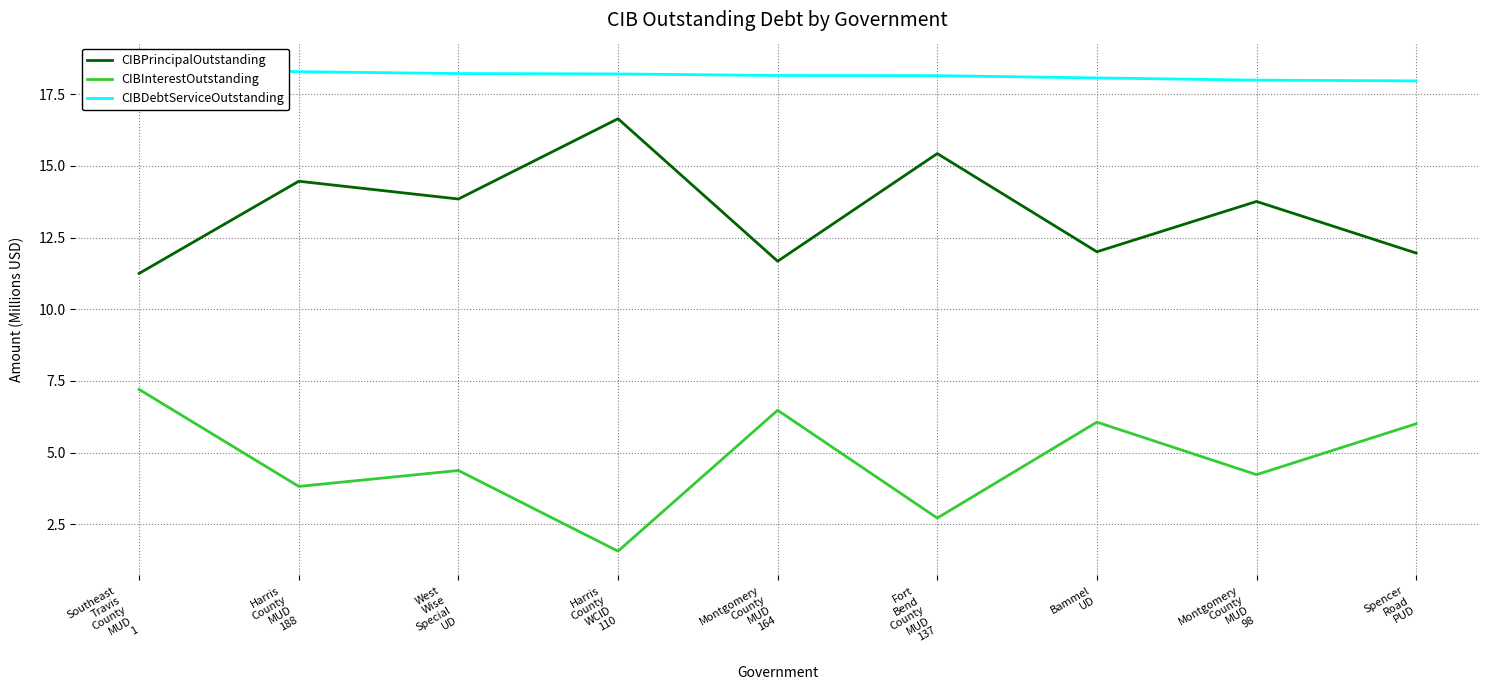

How many data points in CIBInterestOutstanding are less than 4?

3